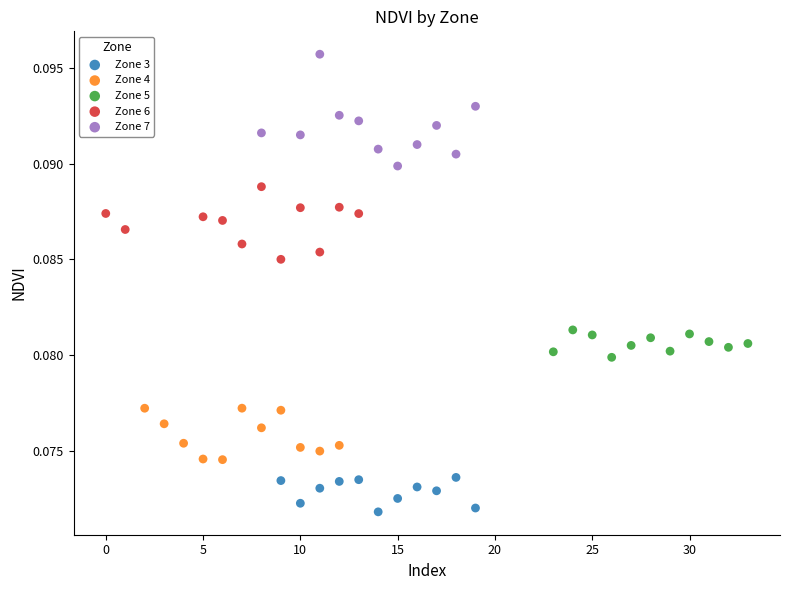

Which series has the largest Y range (max minus min)?

Zone 7